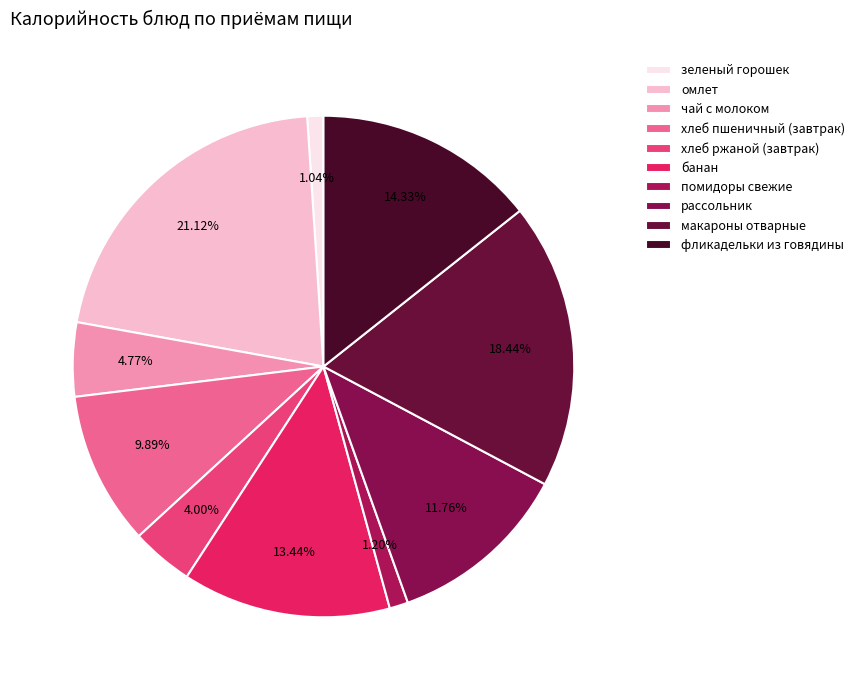

To the nearest percent, what is the difference between the largest and smallest slice percentages?

20%